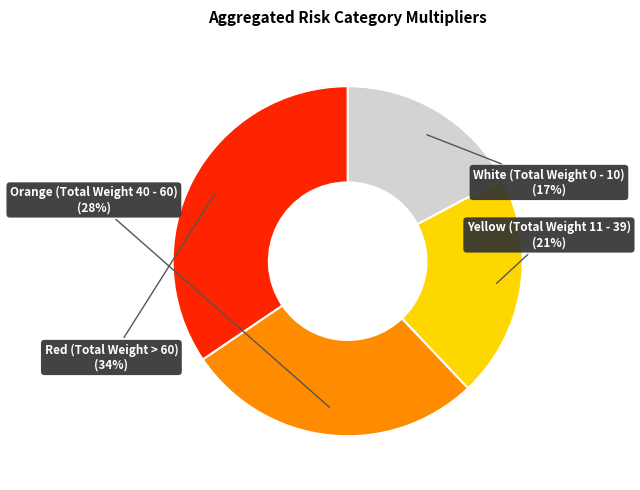

Count the number of slices in the pie.

4